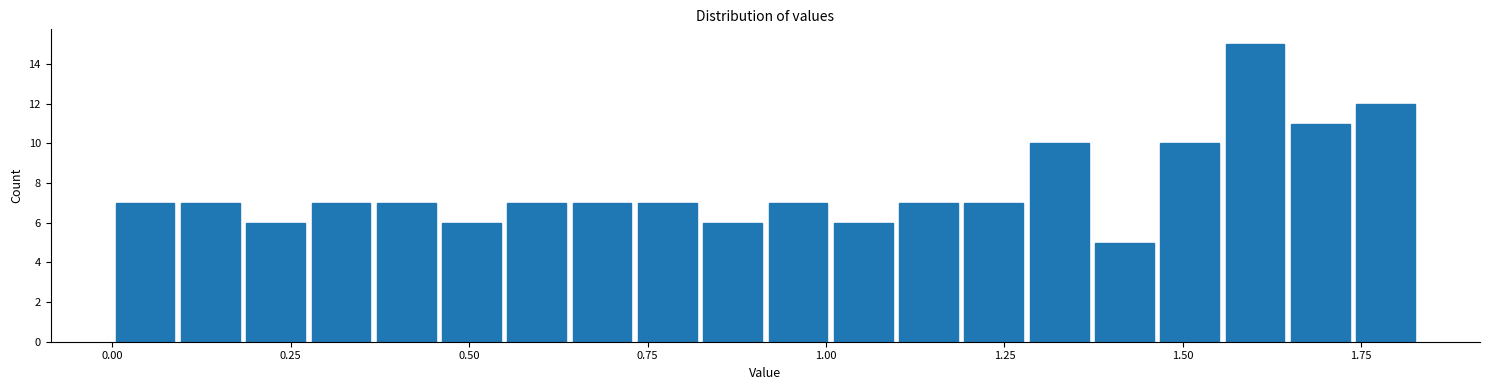

Around what value on the x-axis is the tallest bar? Give the approximate position of its centre, as read against the axis.

1.60